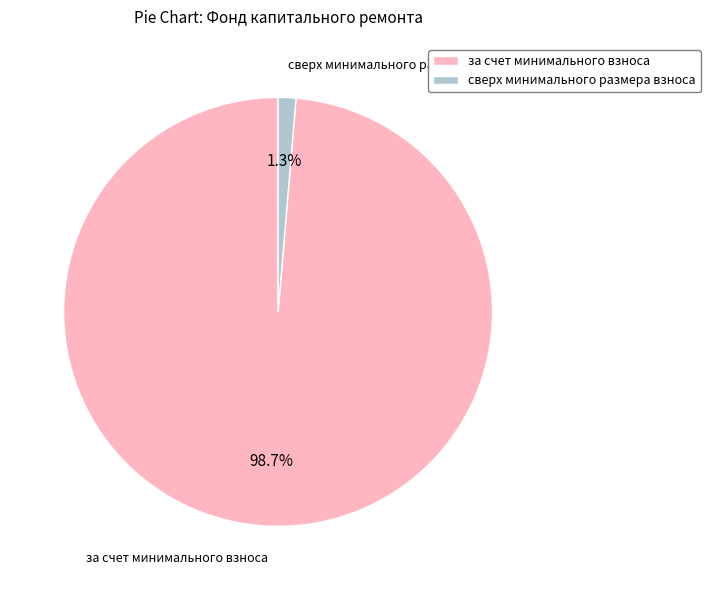

What is the largest slice in the pie chart?

за счет минимального взноса